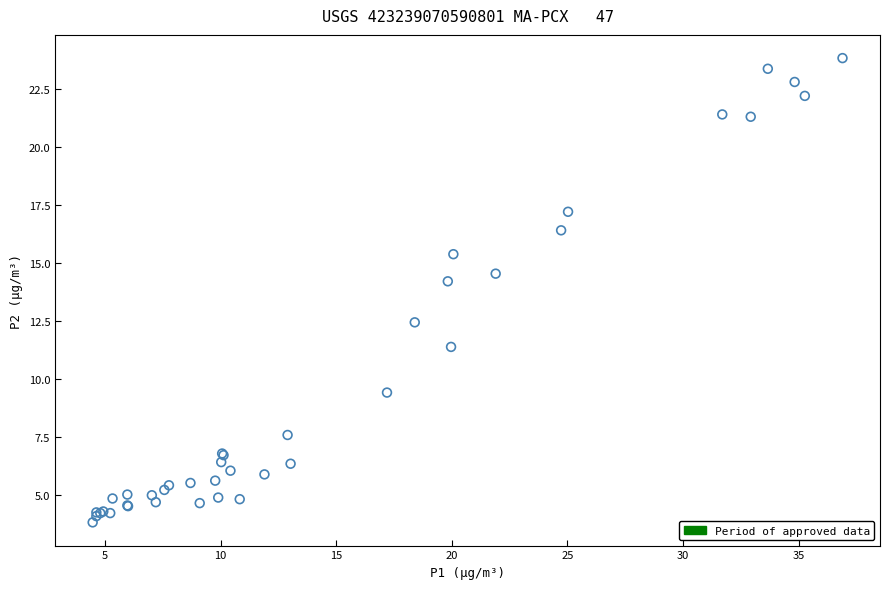

What Y value in the scatter plot is closest to 13?

12.4